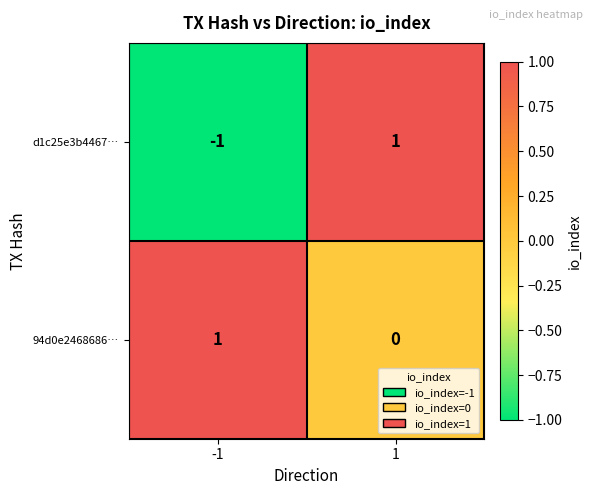

Is it true that d1c25e3b4467… equals -1 at -1?

True